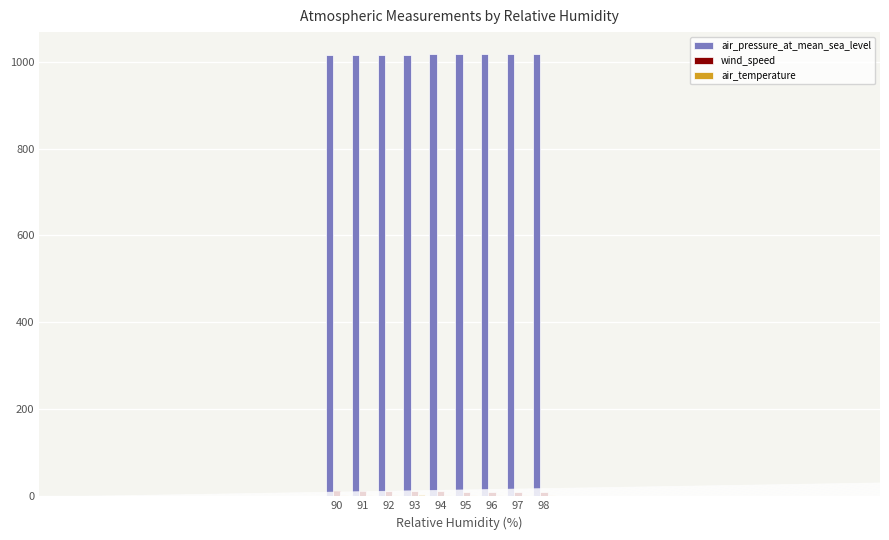

What is the spread (max minus min) of values at 92?

1011.6